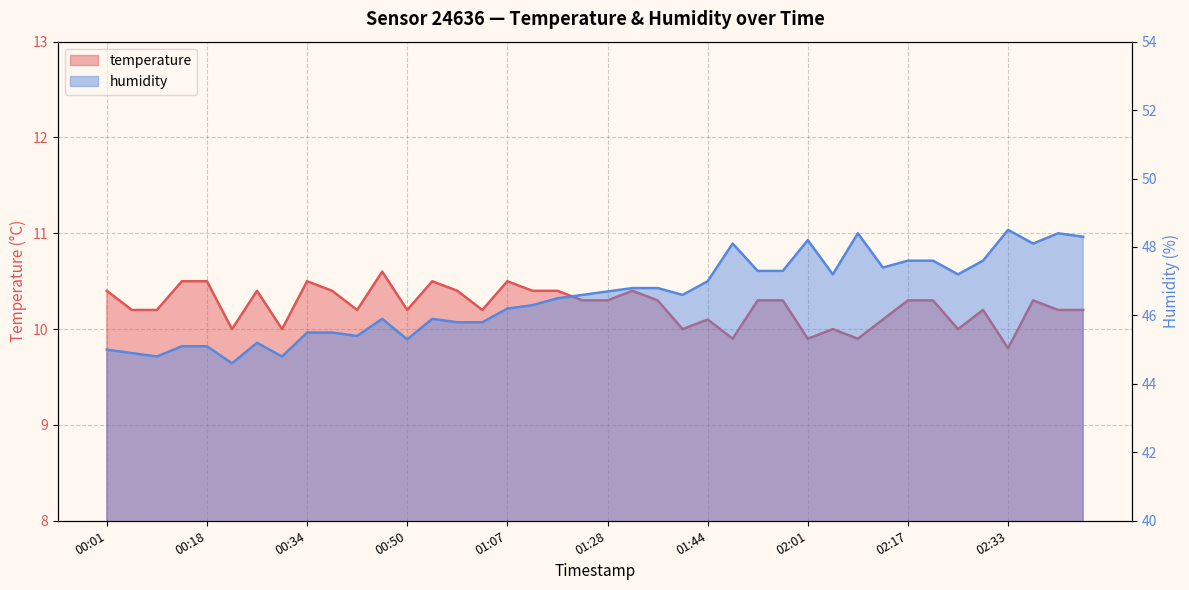

True or false: temperature has a value of 6.7 at 00:58.

False